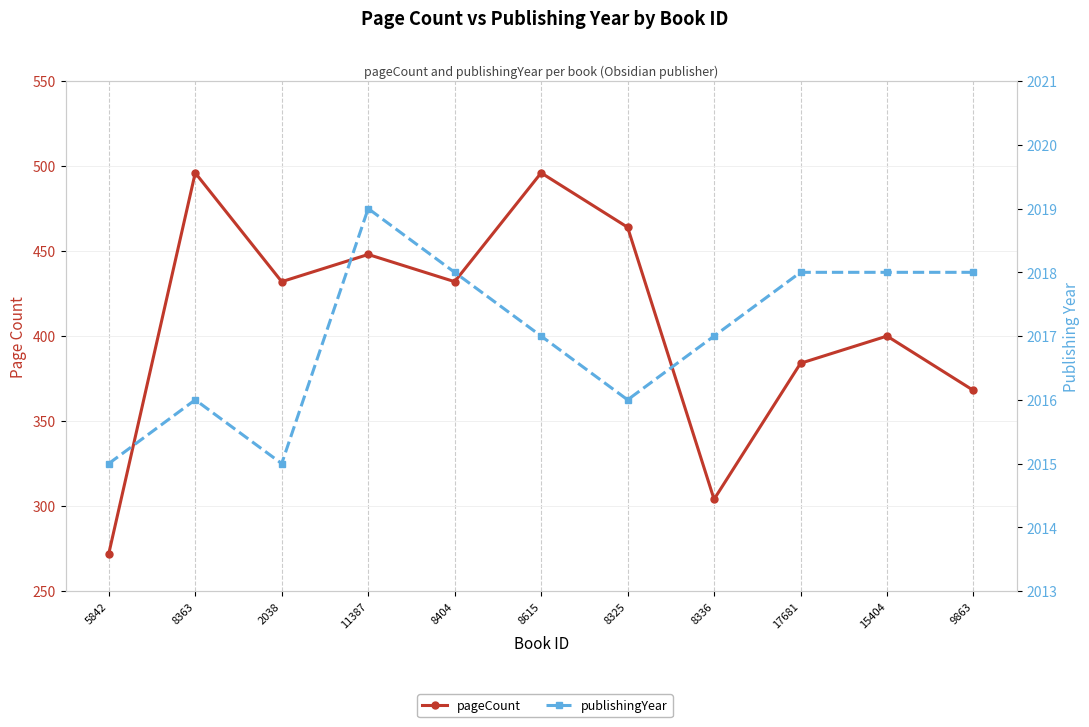

Reading left to right, transcribe all the data shown in this chart.

pageCount: 272	496	432	448	432	496	464	304	384	400	368
publishingYear: 2015	2016	2015	2019	2018	2017	2016	2017	2018	2018	2018